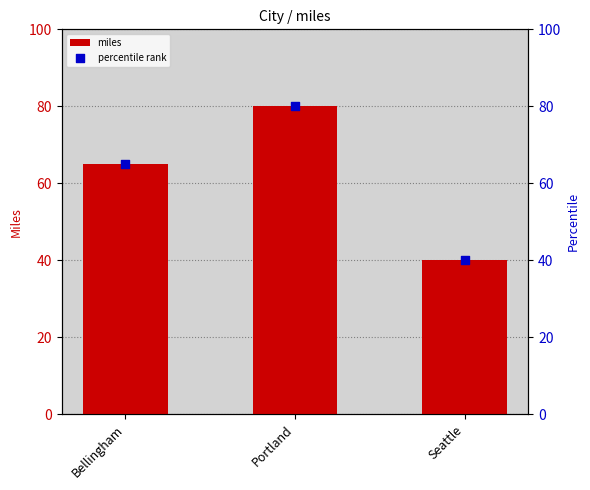

Which series has the largest Y range (max minus min)?

miles